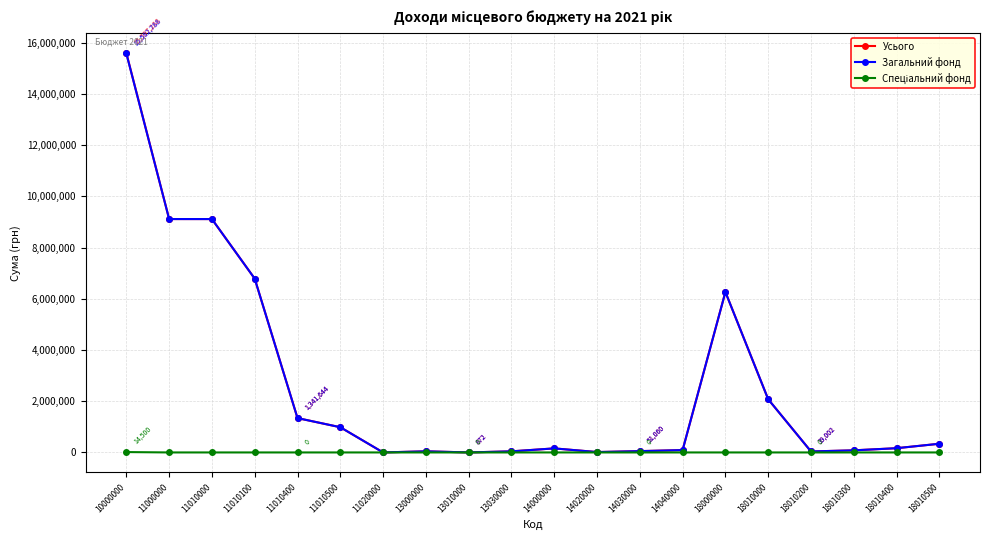

How many distinct data groups are displayed?

3